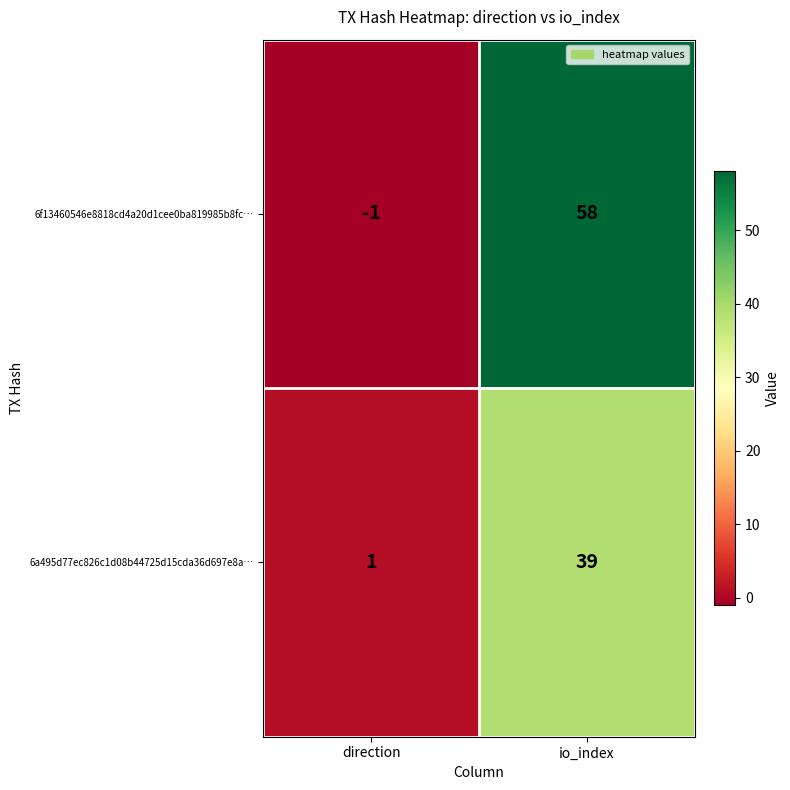

Rank the series by their maximum value, from lowest to highest.

6a495d77ec826c1d08b44725d15cda36d697e8a…, 6f13460546e8818cd4a20d1cee0ba819985b8fc…